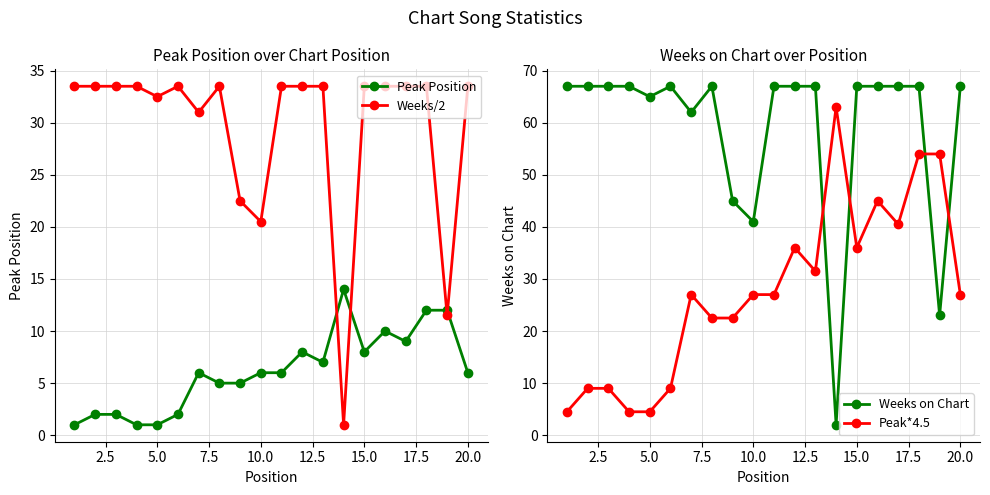

True or false: Peak*4.5 has more than 1 points higher than both neighbors.

True